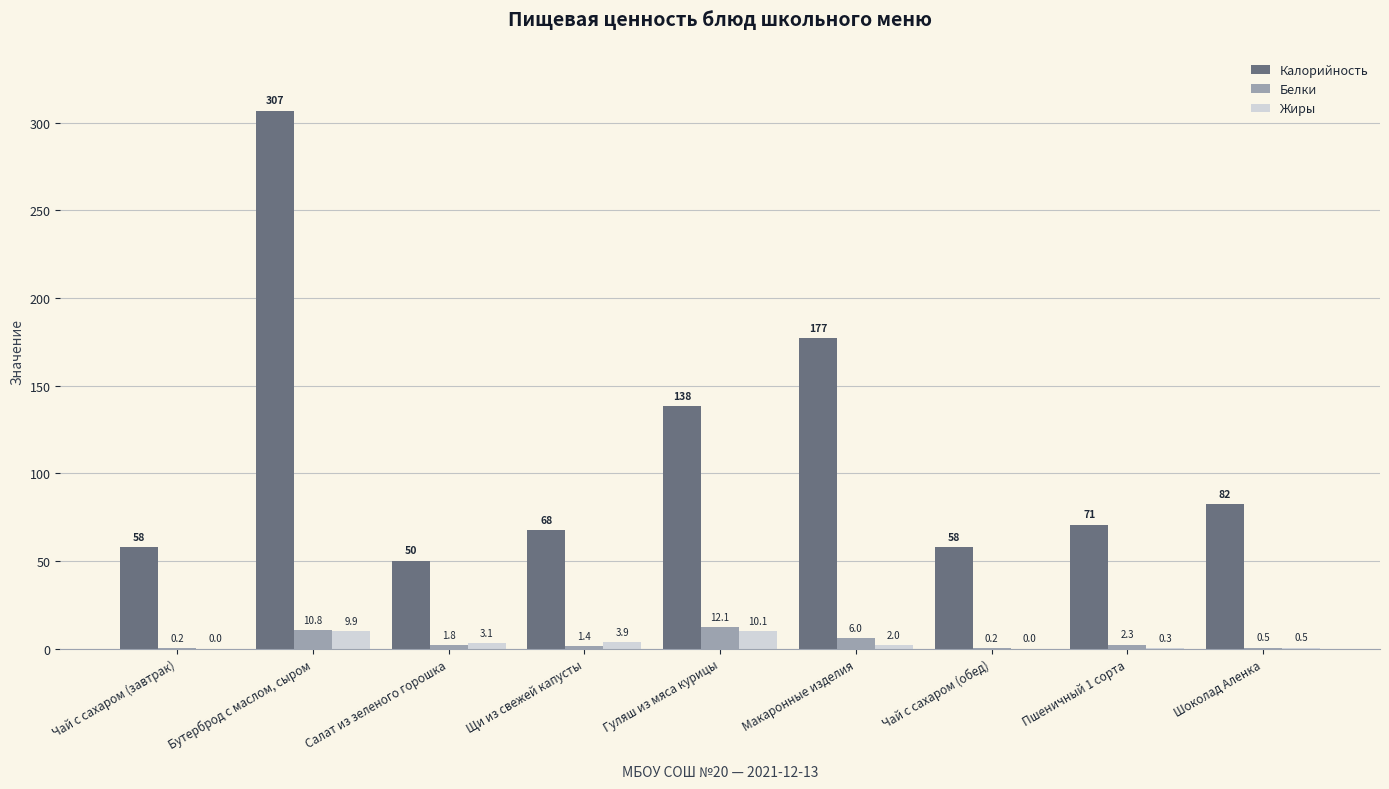

What is the sum of all Калорийность values?

1009.5